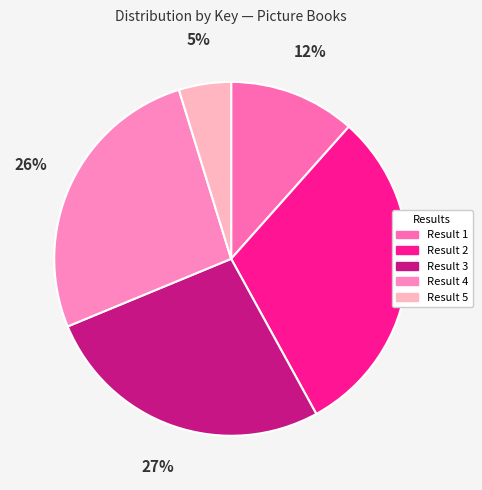

What is the smallest slice in the pie chart?

Result 5